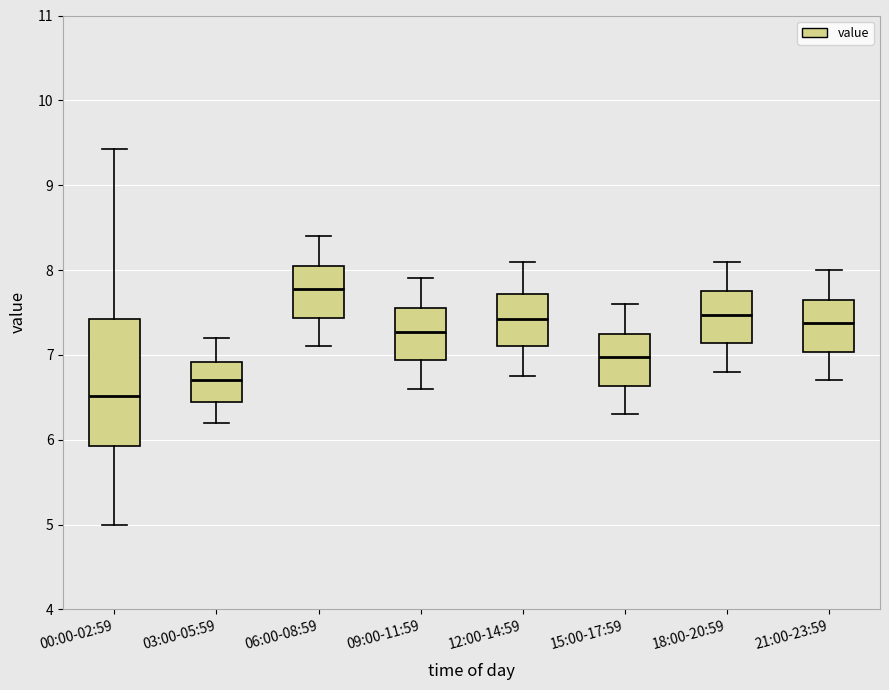

Reading left to right, transcribe this box plot: for each box, give where its median line is, the range the box spans, and where its two whiskers end, as read against the y-axis. The values are not printed on the chart, so give them approximately, as read against the axis.

00:00-02:59: median 6.5, box 5.9 to 7.4, whiskers 5.0 to 9.4
03:00-05:59: median 6.7, box 6.5 to 6.9, whiskers 6.2 to 7.2
06:00-08:59: median 7.8, box 7.4 to 8.1, whiskers 7.1 to 8.4
09:00-11:59: median 7.3, box 6.9 to 7.6, whiskers 6.6 to 7.9
12:00-14:59: median 7.4, box 7.1 to 7.7, whiskers 6.8 to 8.1
15:00-17:59: median 7.0, box 6.6 to 7.3, whiskers 6.3 to 7.6
18:00-20:59: median 7.5, box 7.1 to 7.8, whiskers 6.8 to 8.1
21:00-23:59: median 7.4, box 7.0 to 7.7, whiskers 6.7 to 8.0